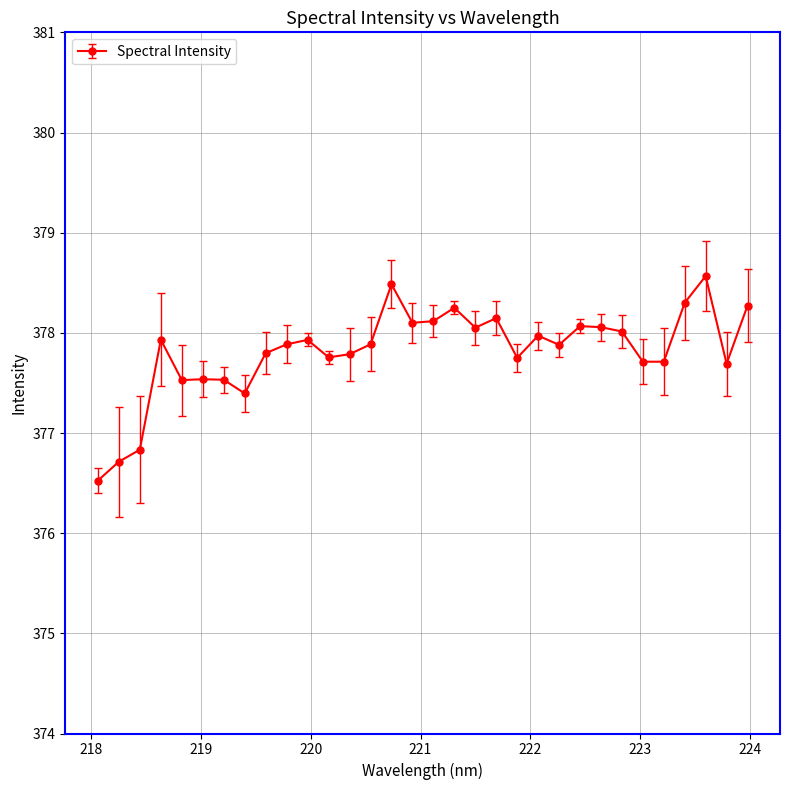

What is the minimum value shown in the chart?

376.5